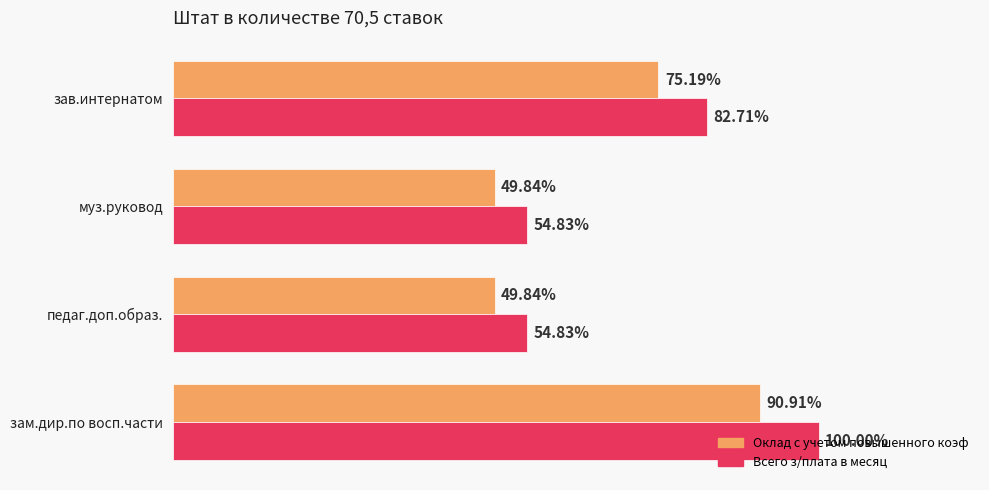

What are all the series names shown in the legend?

Оклад с учетом повышенного коэф, Всего з/плата в месяц